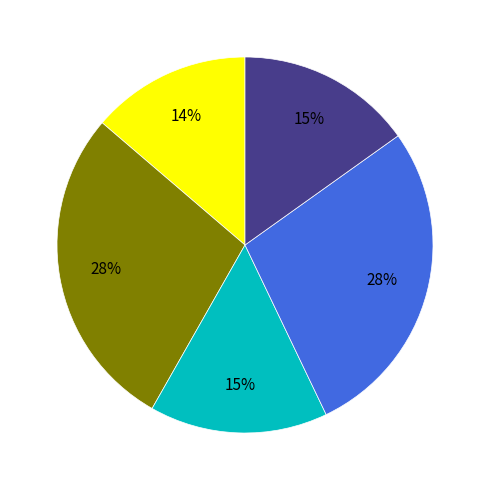

To the nearest percent, what is the difference between the largest and smallest slice percentages?

14%